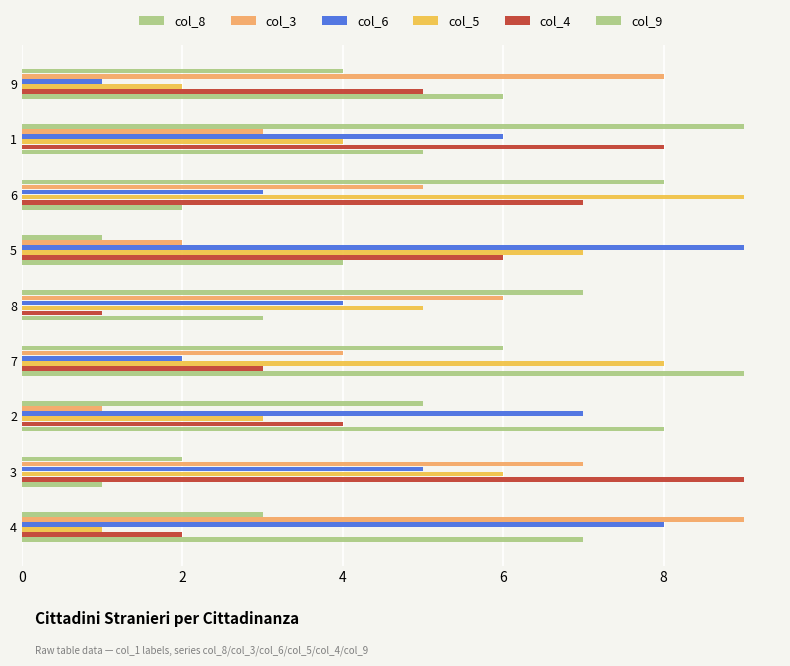

How many distinct data groups are displayed?

6